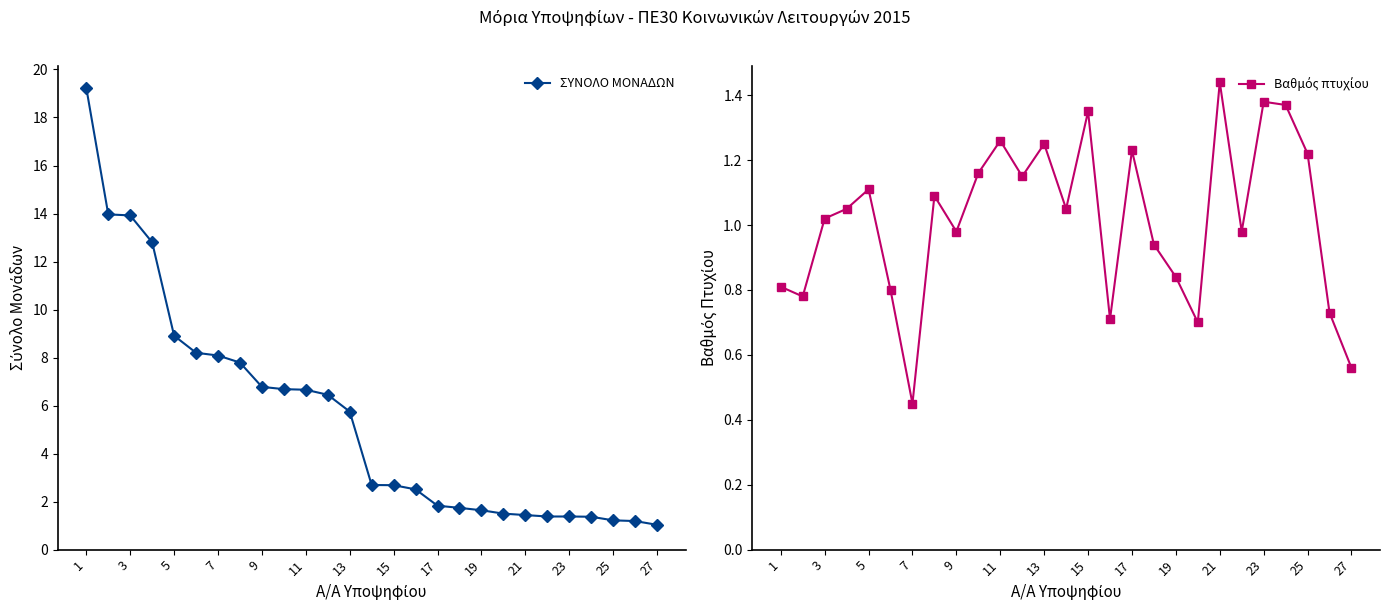

Is it true that ΣΥΝΟΛΟ ΜΟΝΑΔΩΝ equals 2.7 at 15?

True